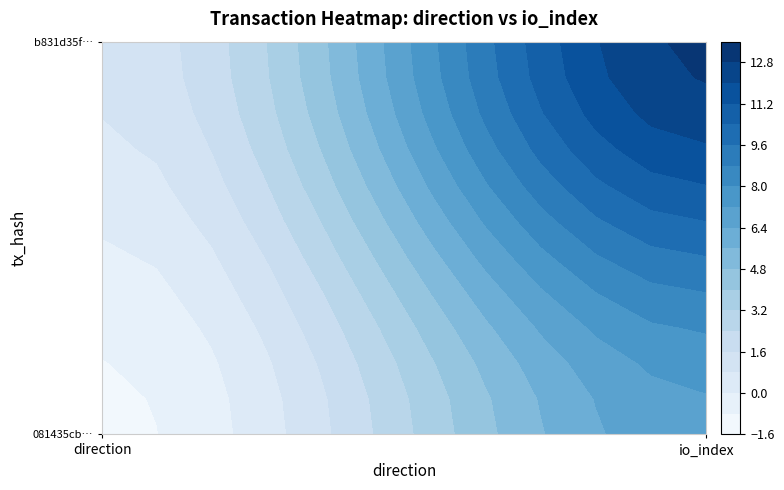

Reading left to right, extract all data points from this chart.

081435cb79bbe2fb3564839c791e4339c1d61d6: 0=-1	1=7
b831d35f17bf0c8b7cc6c7ed0f88c433ac4f7f4: 0=1	1=13